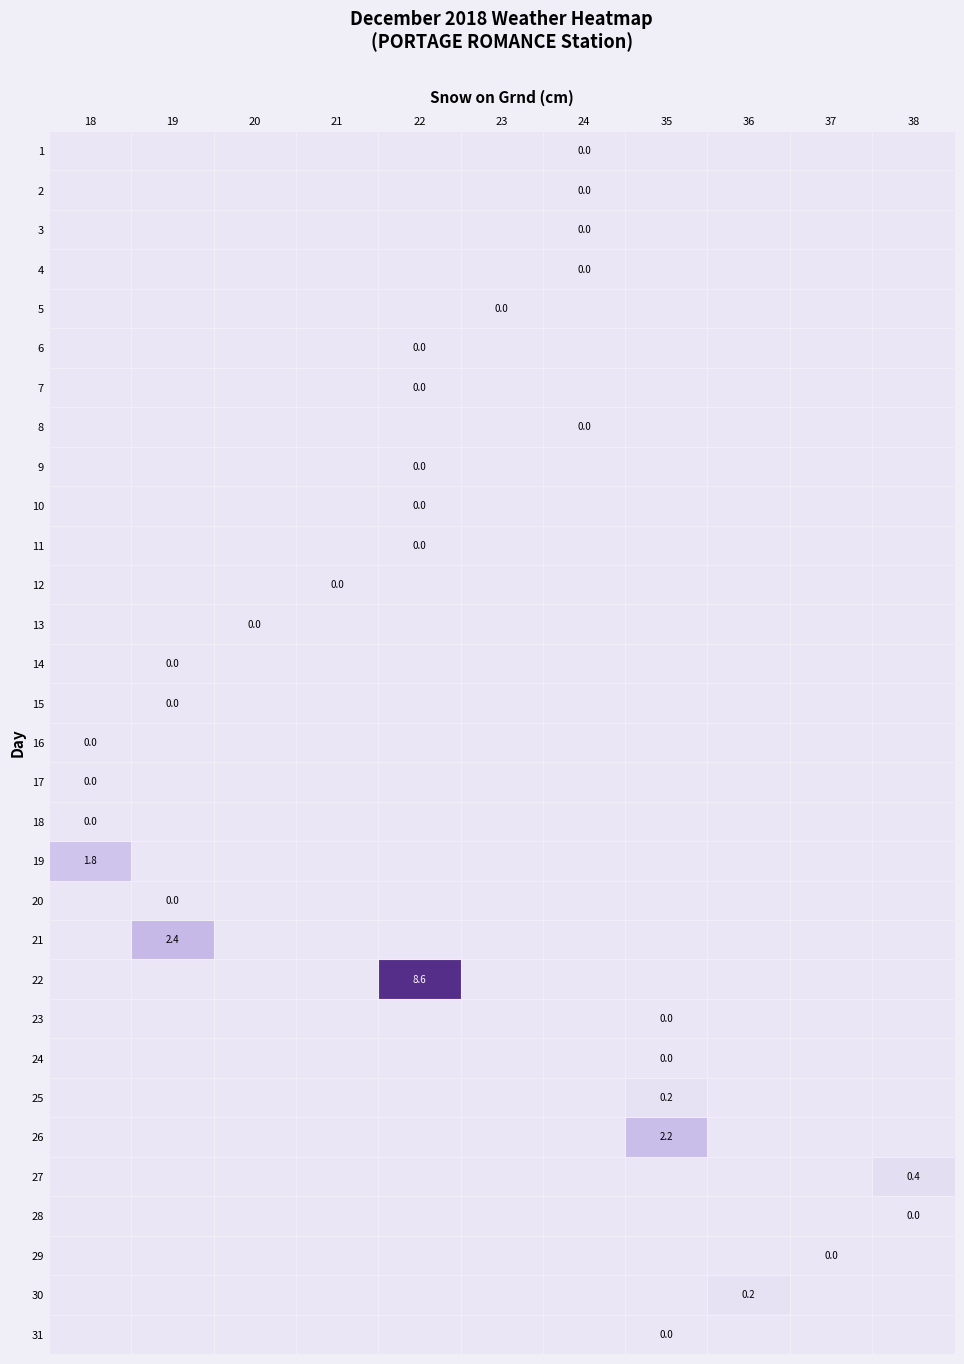

True or false: row_24 has a value of 0.1 at 37.

False